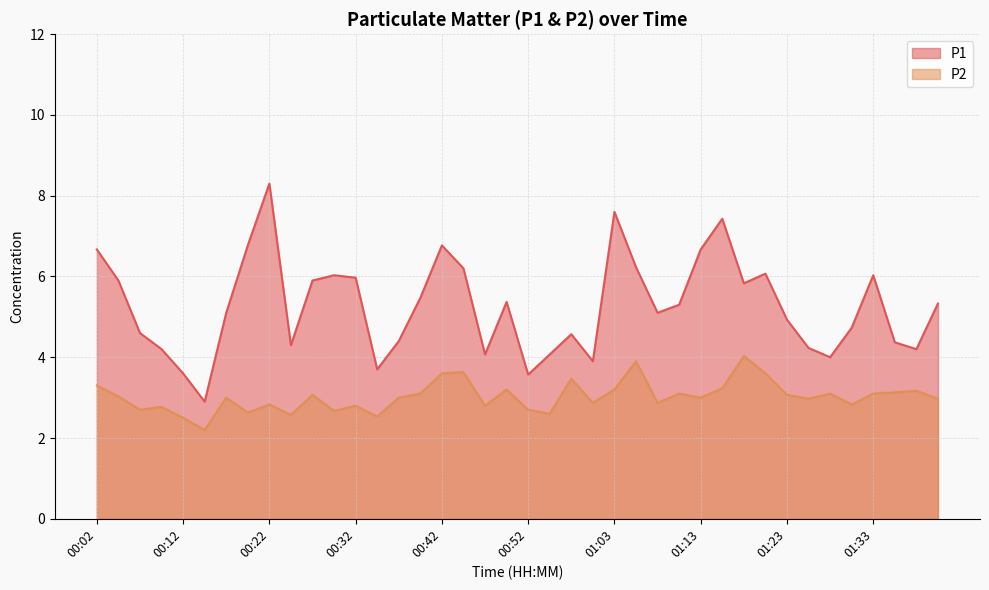

What are all the series names shown in the legend?

P1, P2